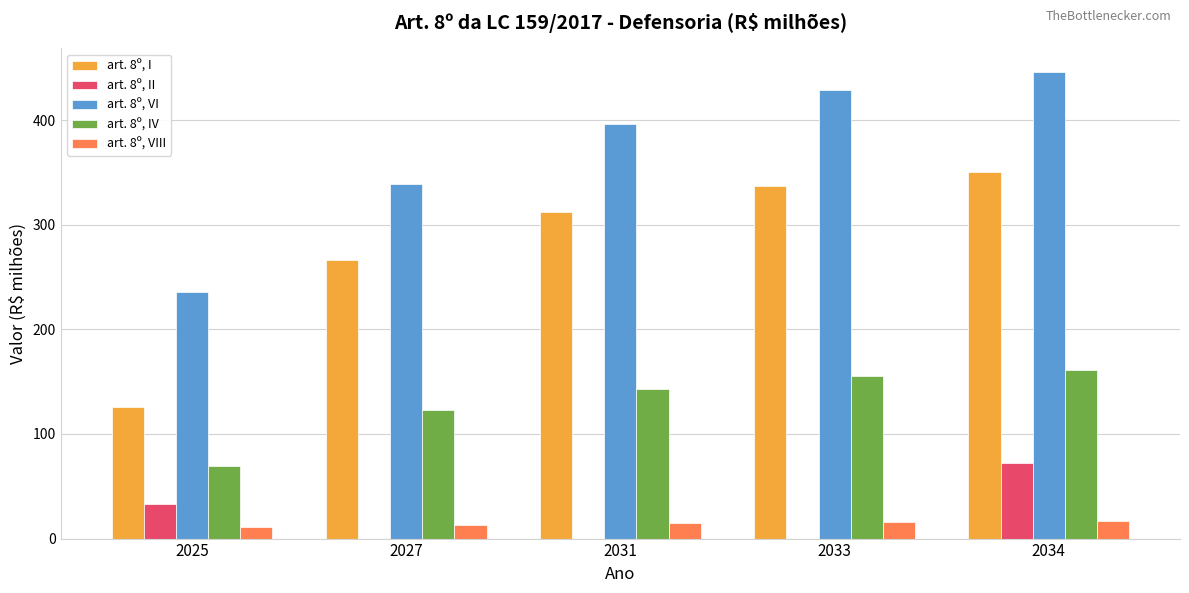

Which series has the largest total across all categories?

art. 8º, VI